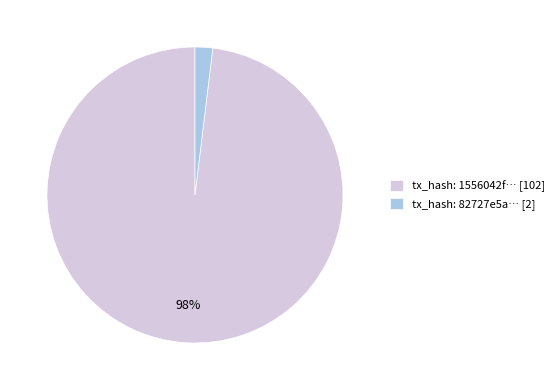

True or false: tx_hash: 1556042f… [102] accounts for 86% of the total.

False